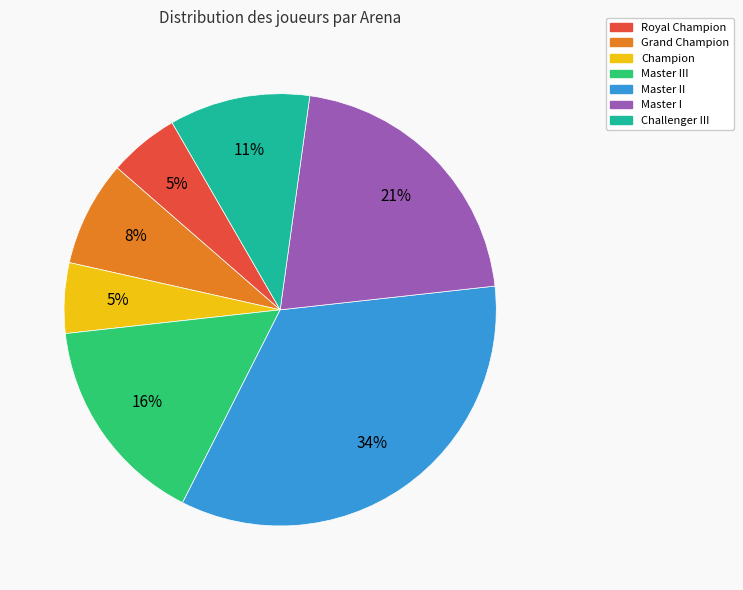

Does Master I represent more than half of the total?

No